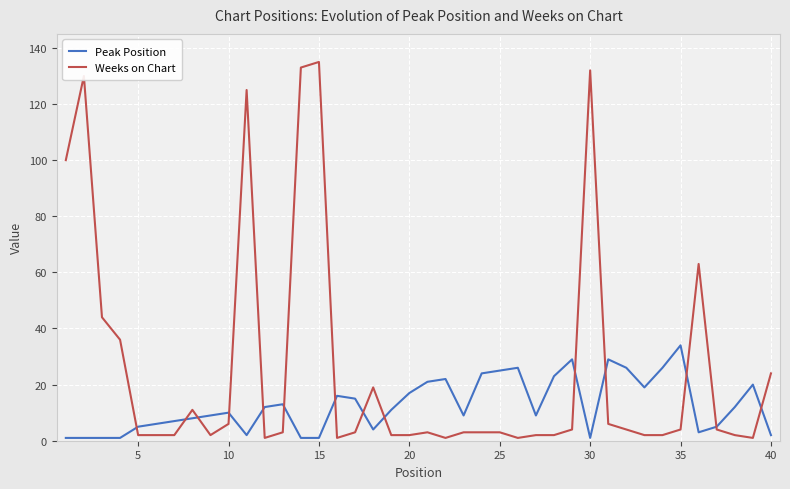

List the series in order of their overall mean, lowest first.

Peak Position, Weeks on Chart